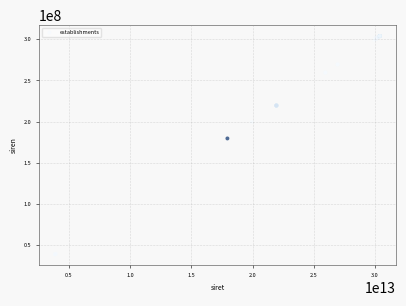

What Y value in the scatter plot is closest to 171377513?

179504311